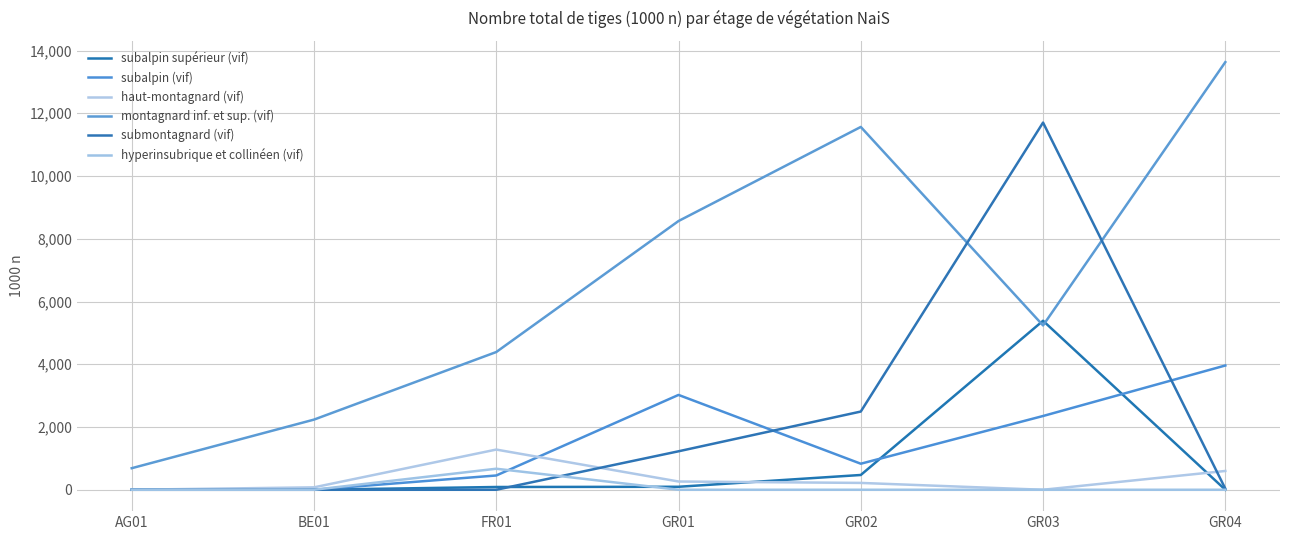

Does the chart display data point markers on the line(s)?

No